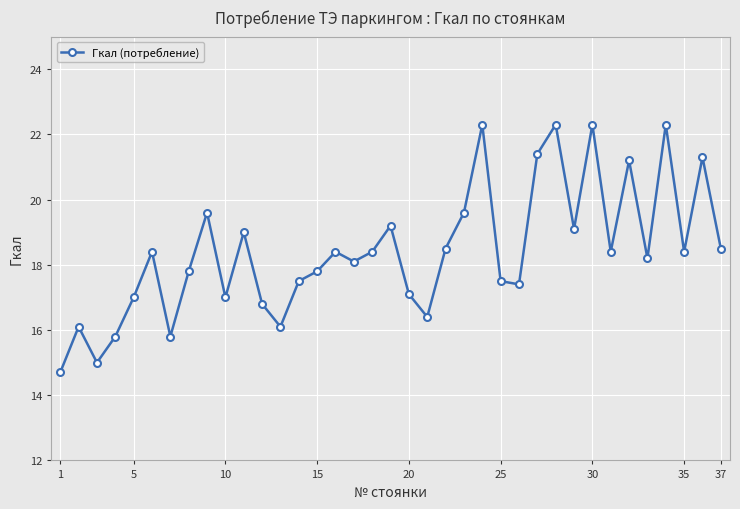

Reading left to right, transcribe all the data shown in this chart.

14.7	16.1	15.0	15.8	17.0	18.4	15.8	17.8	19.6	17.0	19.0	16.8	16.1	17.5	17.8	18.4	18.1	18.4	19.2	17.1	16.4	18.5	19.6	22.3	17.5	17.4	21.4	22.3	19.1	22.3	18.4	21.2	18.2	22.3	18.4	21.3	18.5